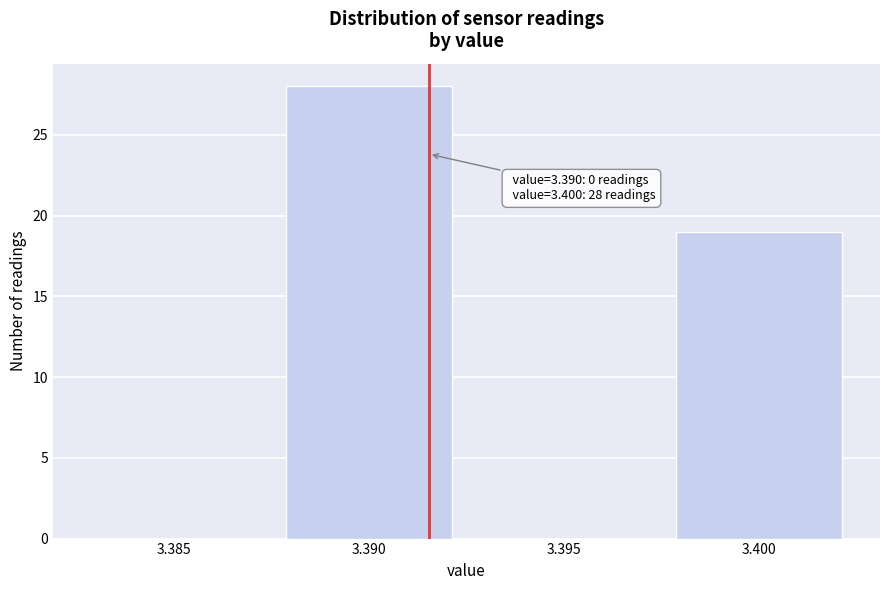

Reading right to left, list all the values displayed in this chart.

3.400=19	3.395=0	3.390=28	3.385=0